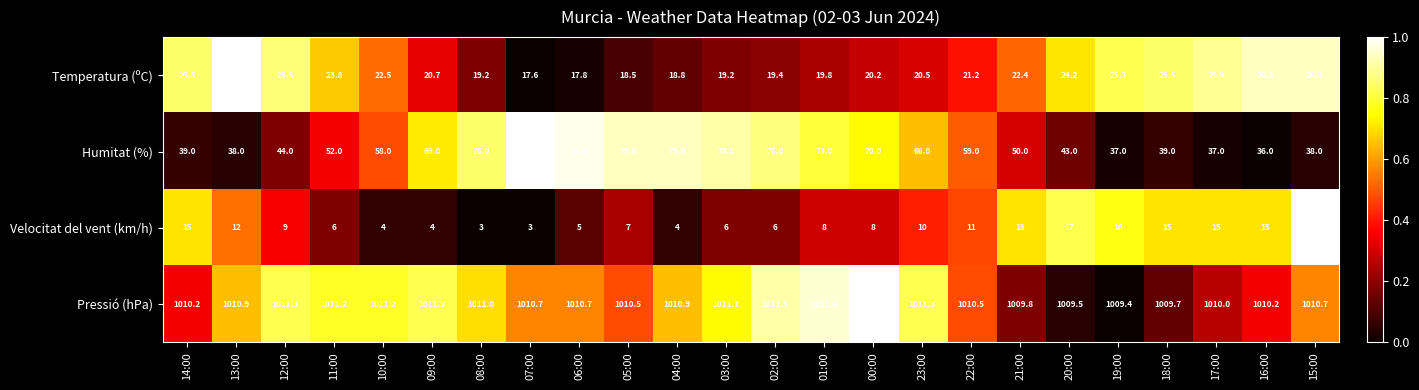

Which series has the widest spread of values?

Humitat (%)